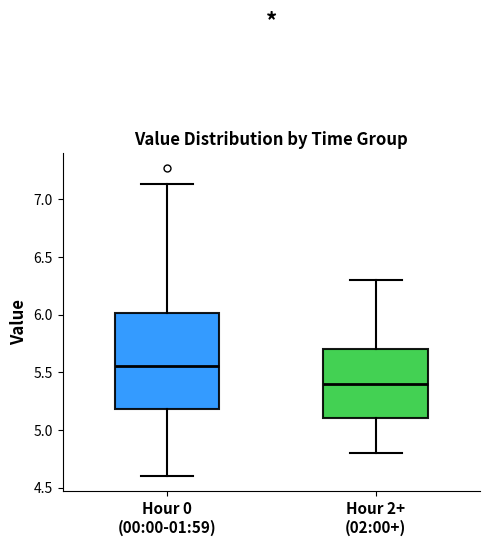

Comparing the boxes themselves (not the whiskers), which one is the tallest?

Hour 0 (00:00-01:59)